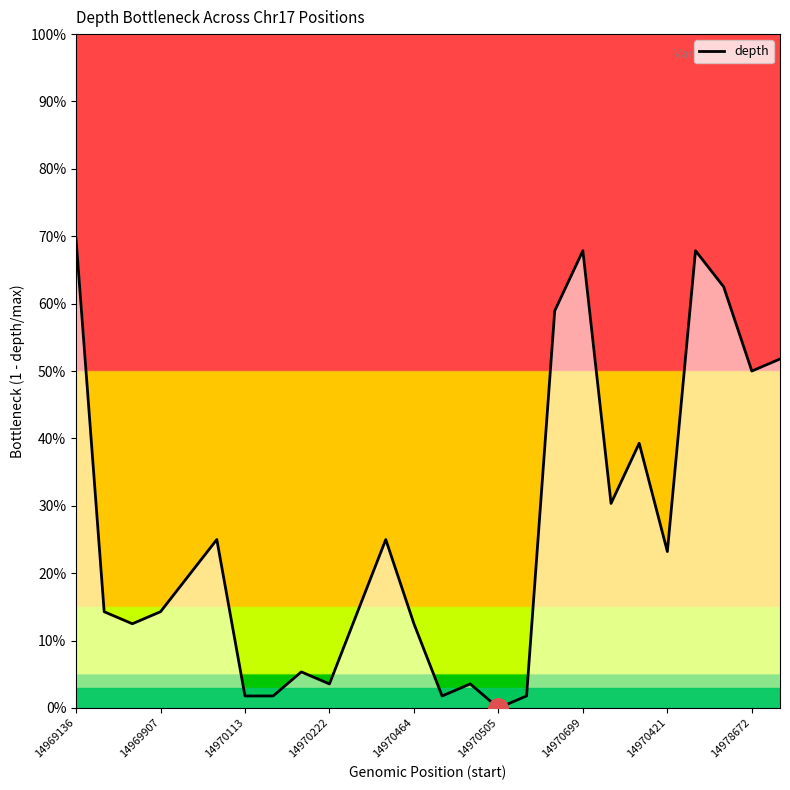

Is this an area chart (filled region under the line)?

No